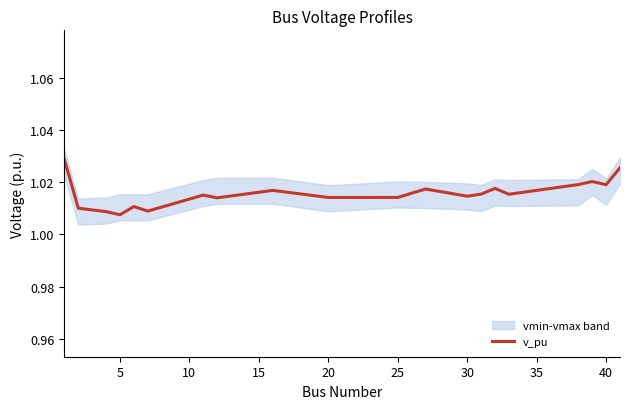

Is it true that v_pu equals 1.6 at 30?

False